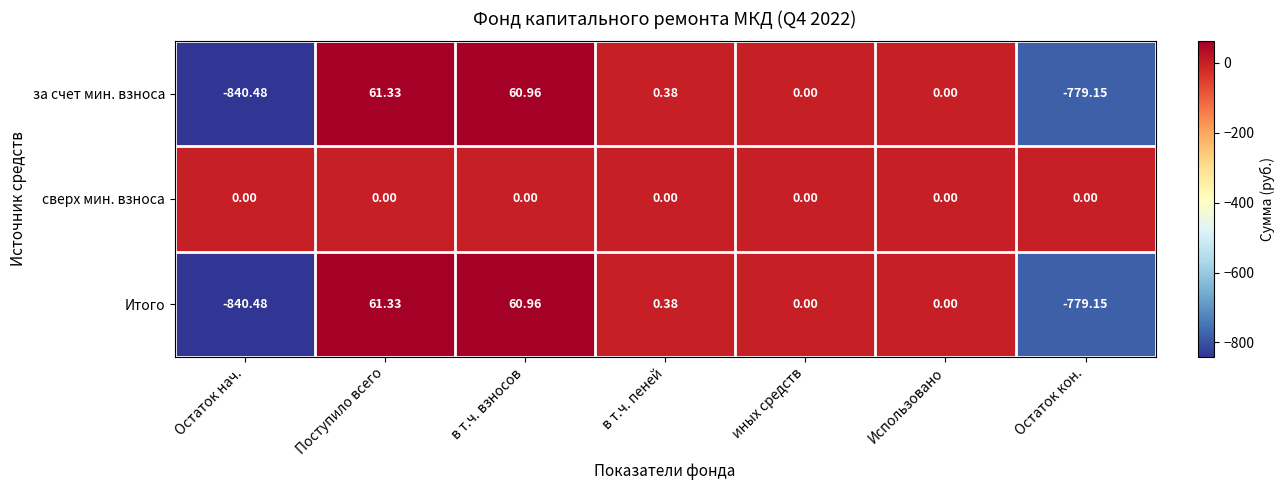

Count the number of data series in this chart.

3